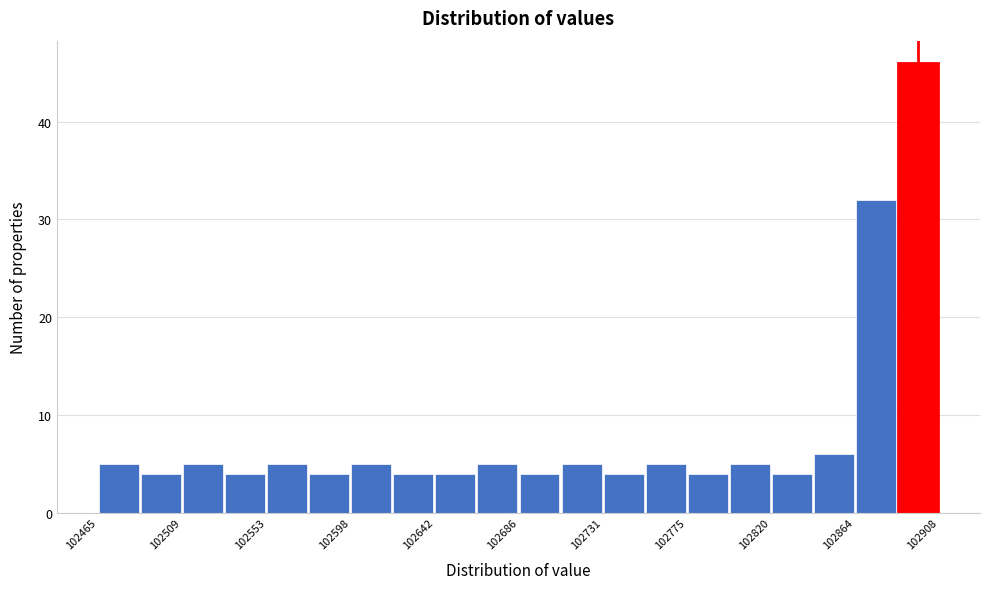

How tall is the bar that spans 102865 to 102885 on the x-axis? Neither the bar edges nor the heights are printed on the chart, so give them approximately, as read against the axes.

32